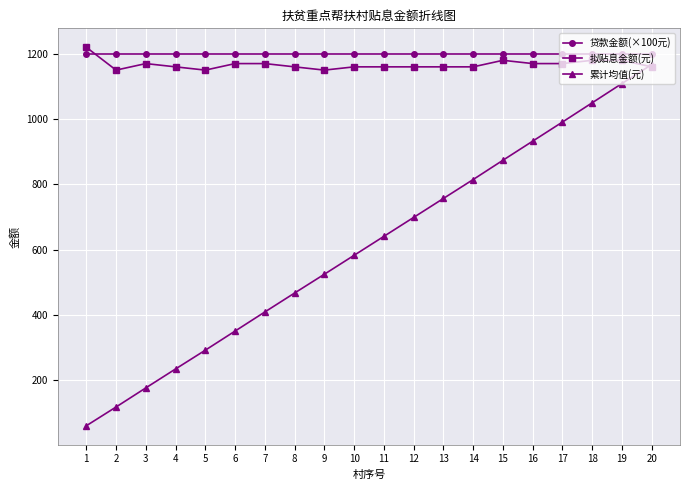

Is the value of 累计均值(元) at 17 greater than the value of 贷款金额(×100元) at 19?

No